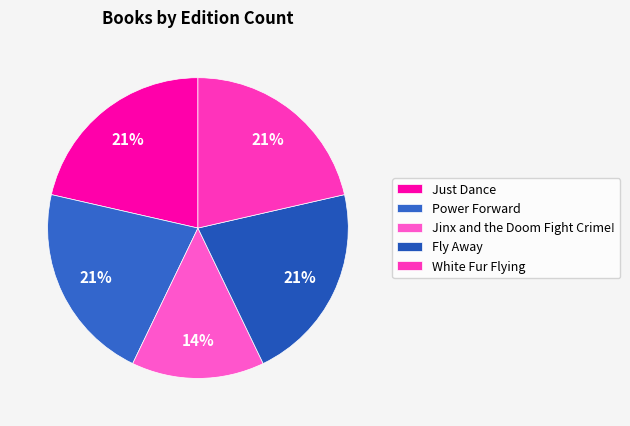

To the nearest percent, what portion does Fly Away represent?

21%